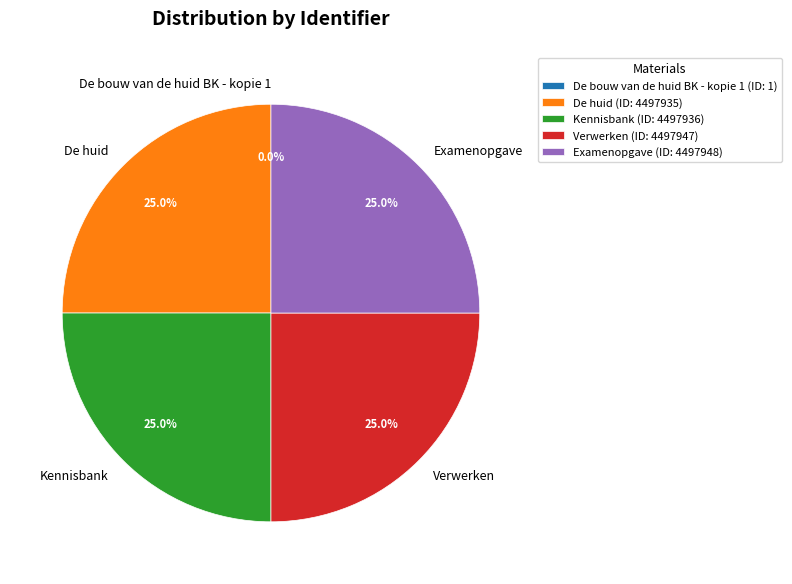

Does Examenopgave account for over 50% of the chart?

No